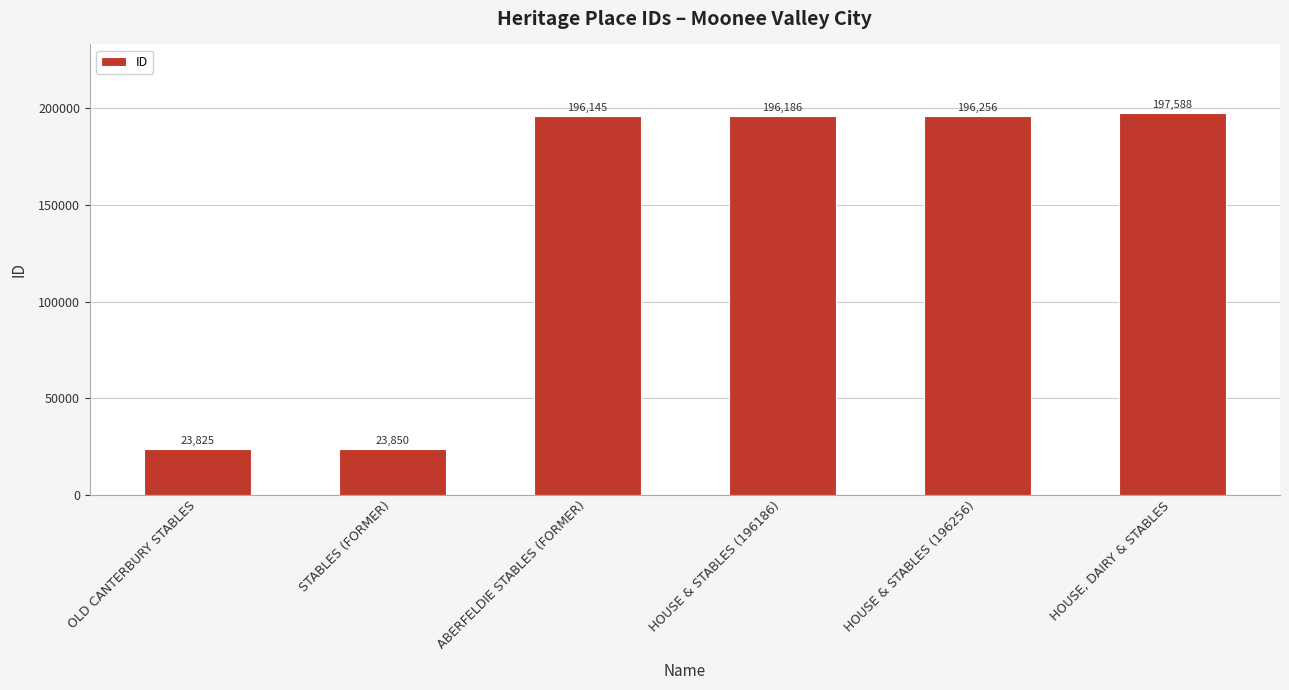

Which label corresponds to the smallest value in the chart?

OLD CANTERBURY STABLES